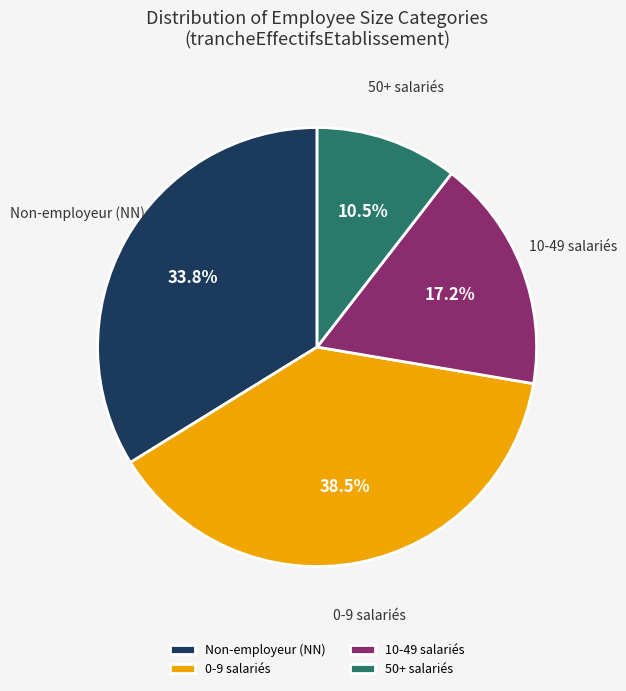

Between Non-employeur (NN) and 50+ salariés, which is larger?

Non-employeur (NN)